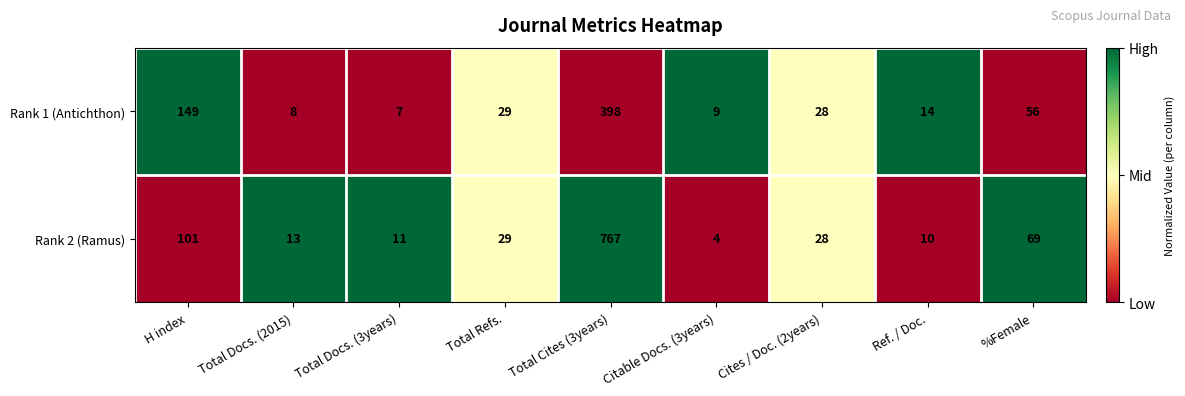

The value of Rank 1 (Antichthon) at Ref. / Doc. is 14. True or false?

True